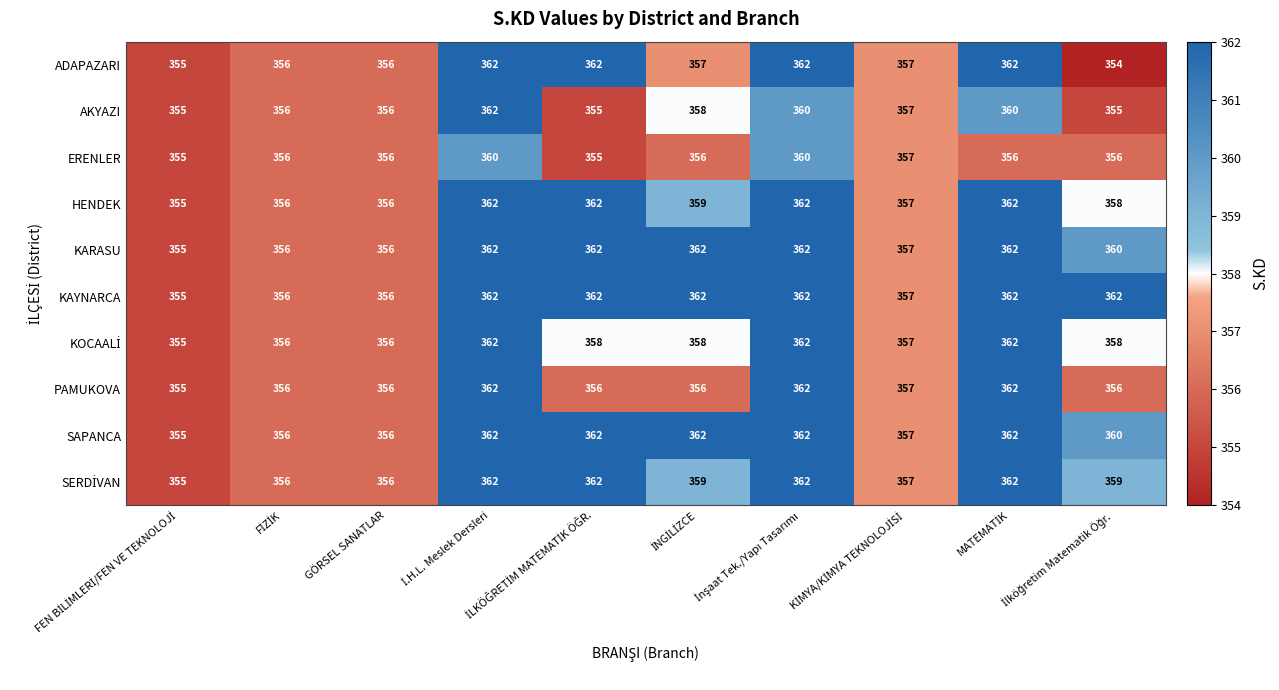

What is the difference between the second highest and minimum values in the PAMUKOVA series?

7